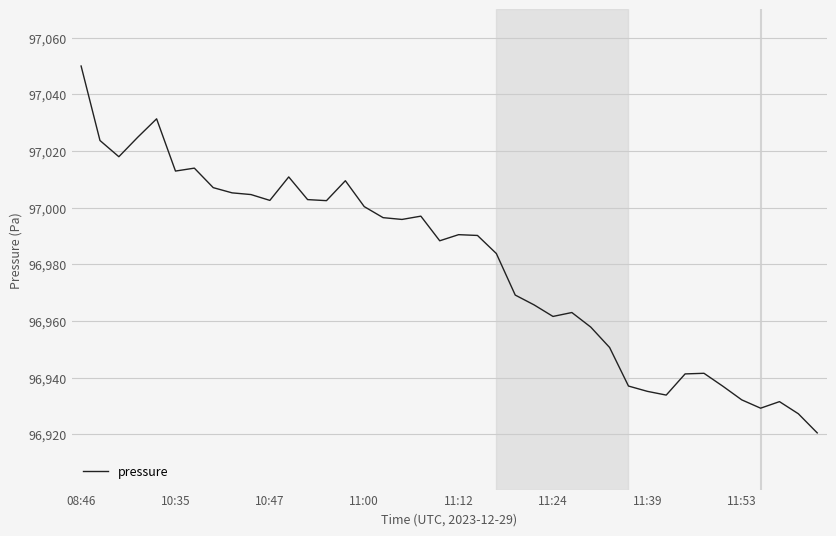

What is the difference between the maximum and minimum values?

129.4